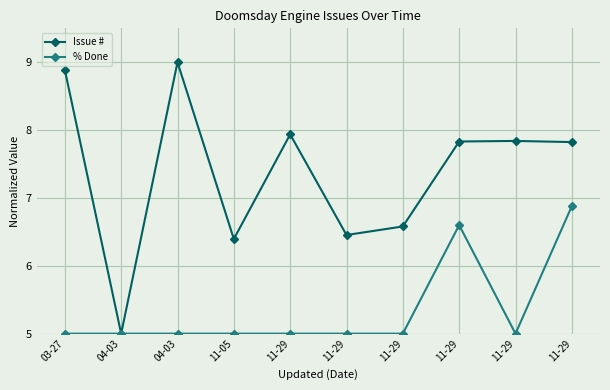

Reading left to right, extract all data points from this chart.

Issue #: 03-27=8.9	04-03=5.0	04-03=9.0	11-05=6.4	11-29=7.9	11-29=6.5	11-29=6.6	11-29=7.8	11-29=7.8	11-29=7.8
% Done: 03-27=5.0	04-03=5.0	04-03=5.0	11-05=5.0	11-29=5.0	11-29=5.0	11-29=5.0	11-29=6.6	11-29=5.0	11-29=6.9